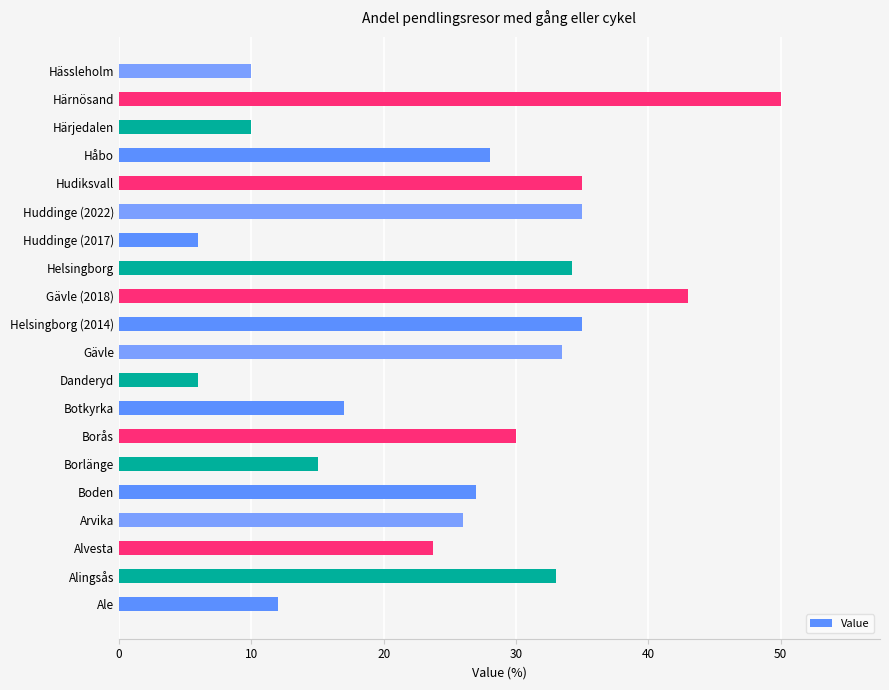

What is the approximate value at Hudiksvall?

35.0